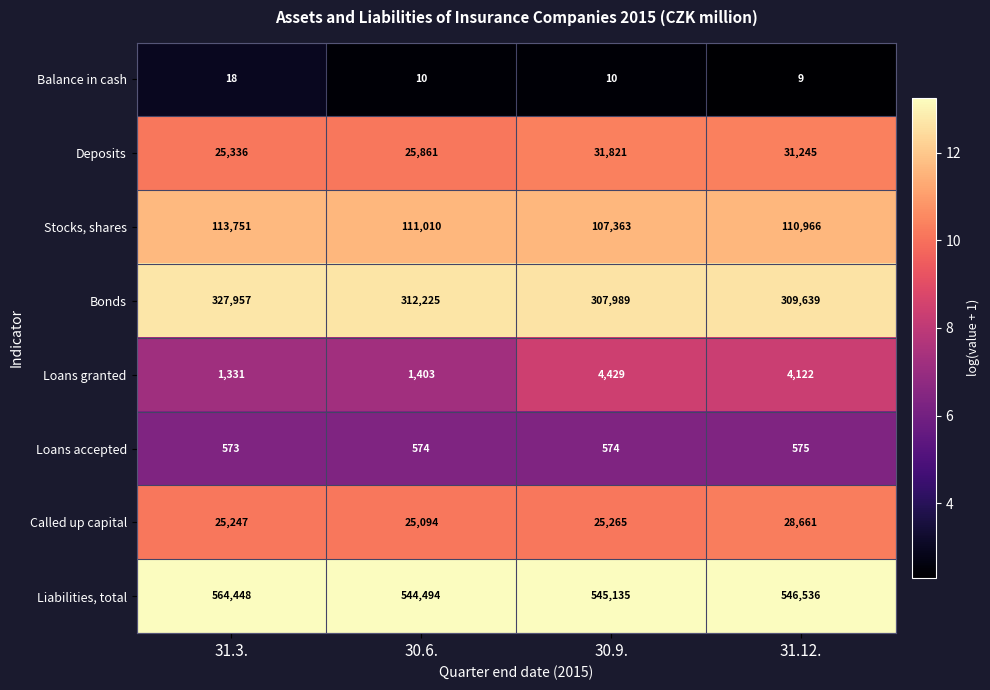

How many distinct data groups are displayed?

8